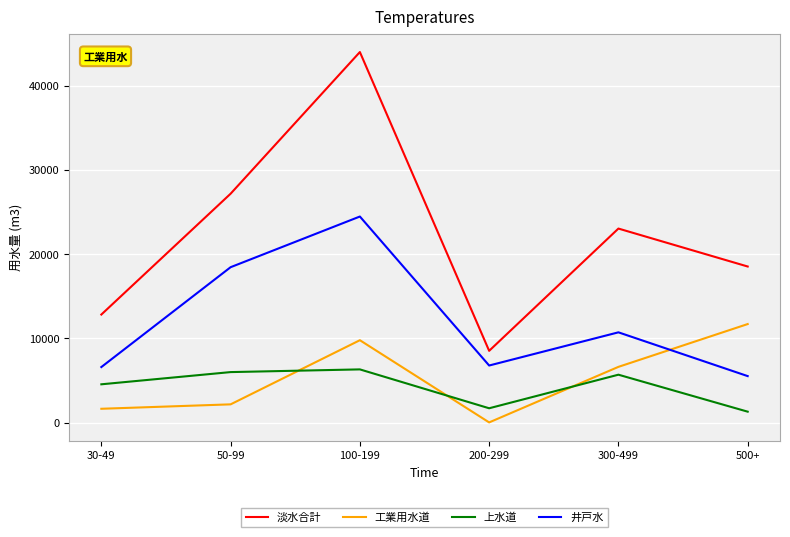

The 井戸水 series shows 6781 at 200-299. True or false?

True